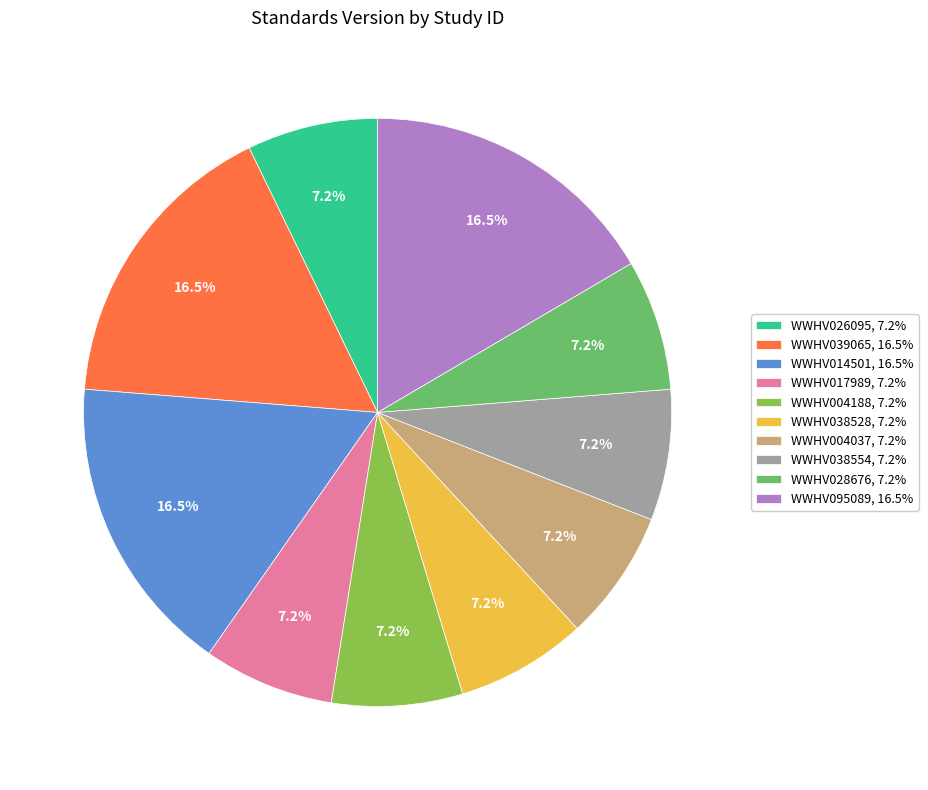

Is WWHV039065 the majority of the pie?

No